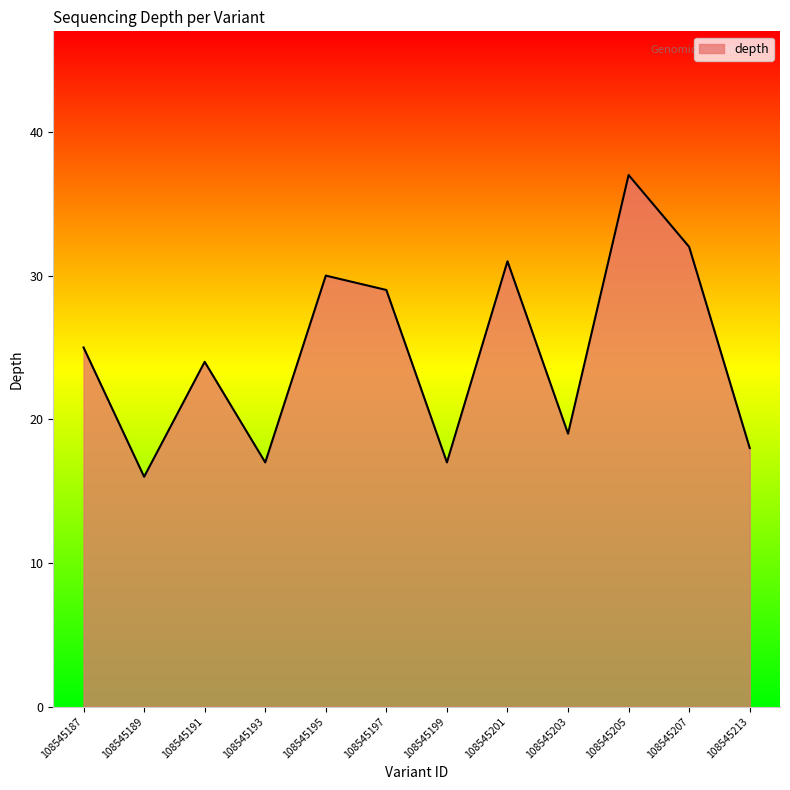

What is the sum of all values?

295